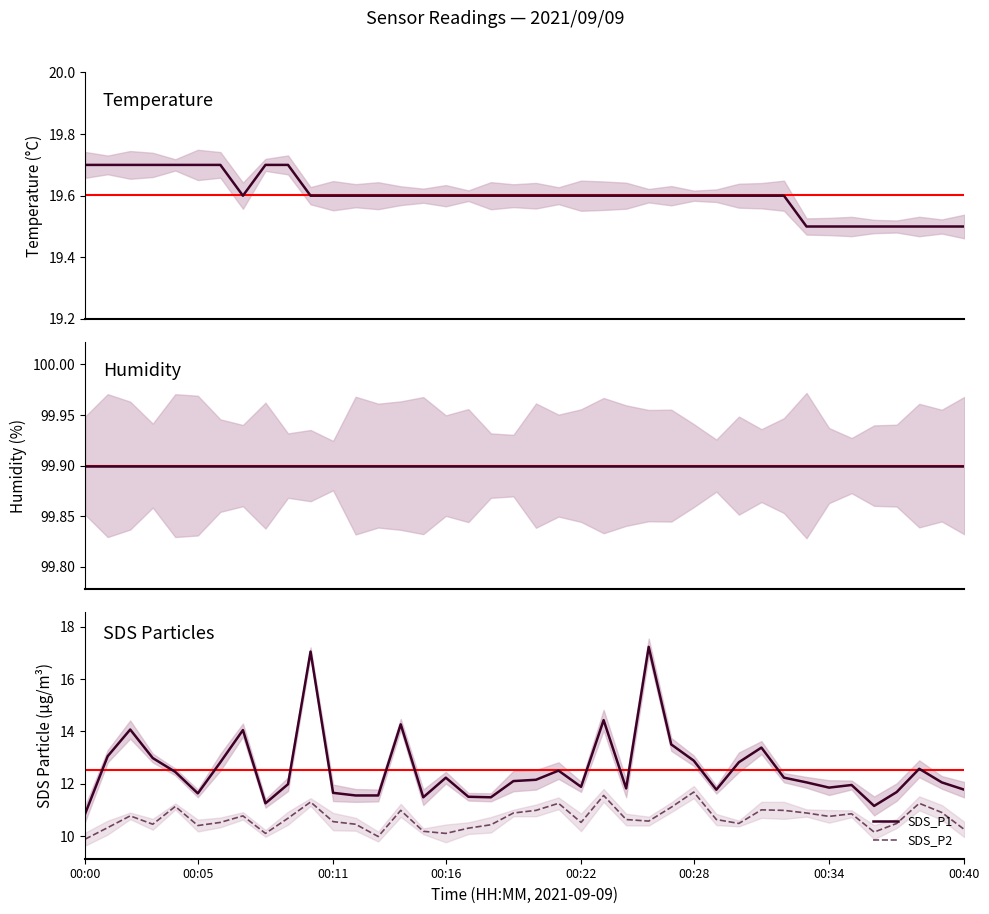

True or false: SDS_P1 and SDS_P2 intersect in this chart.

False